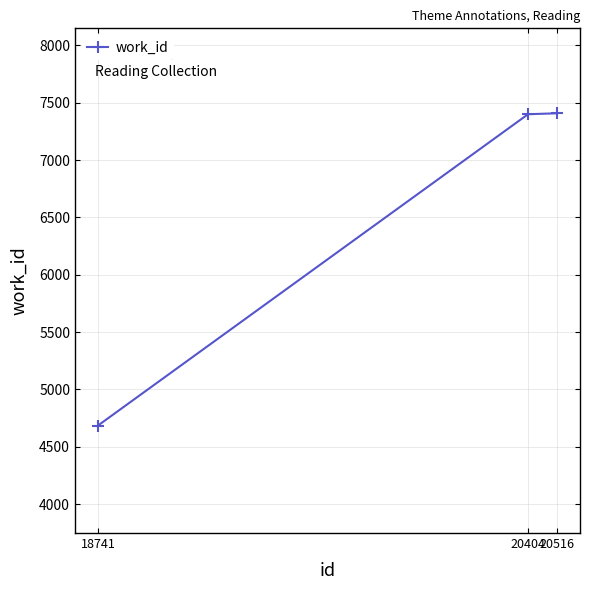

What is the sum of all values?

19493